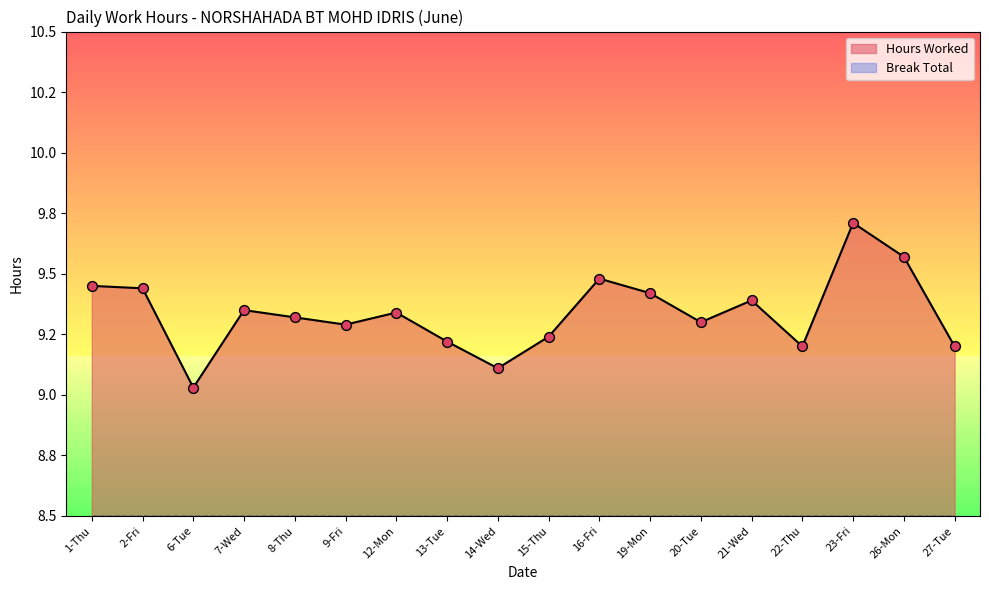

Between 8-Thu and 13-Tue, which is larger?

8-Thu